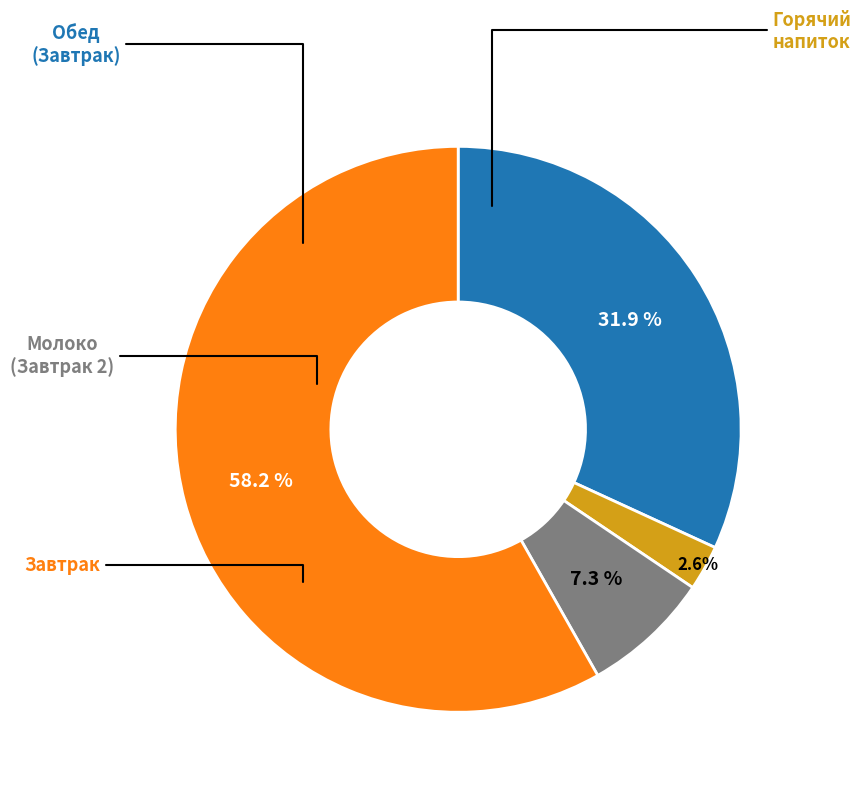

Is there any slice that represents more than half of the pie?

Yes